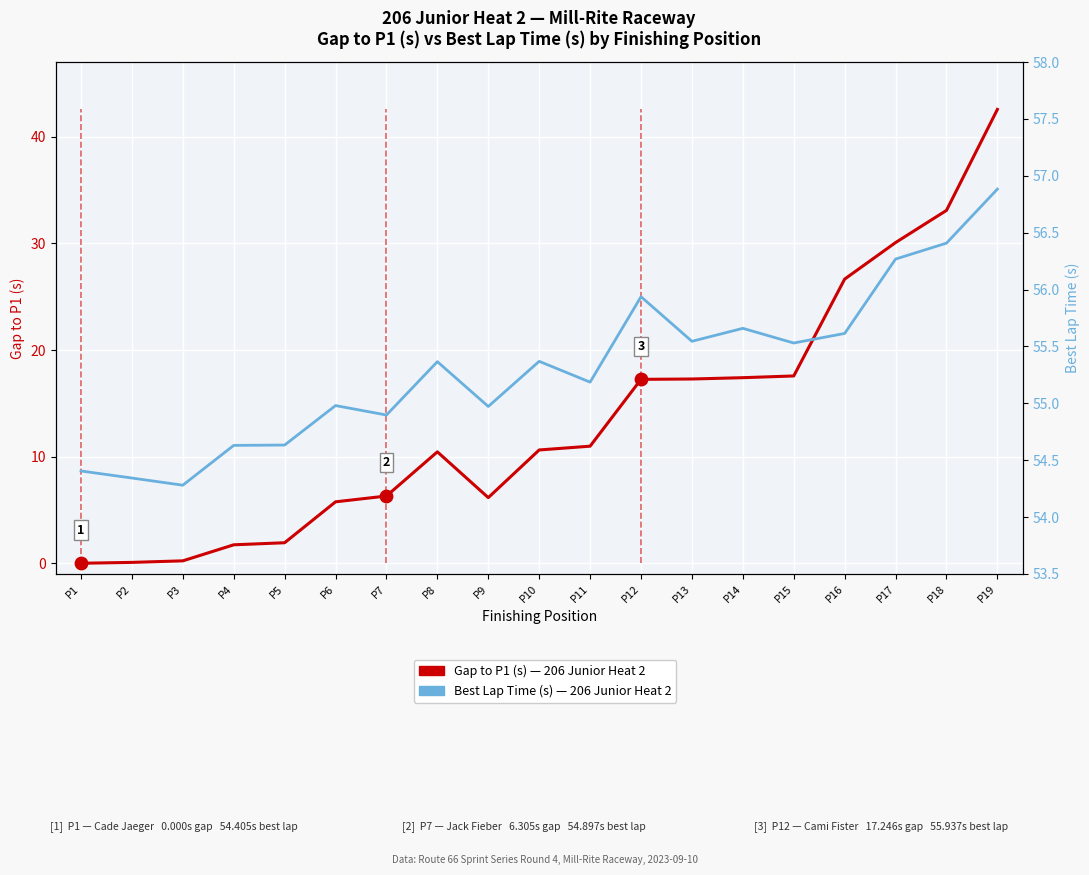

Which series has the largest total across all categories?

Best Lap Time (s)